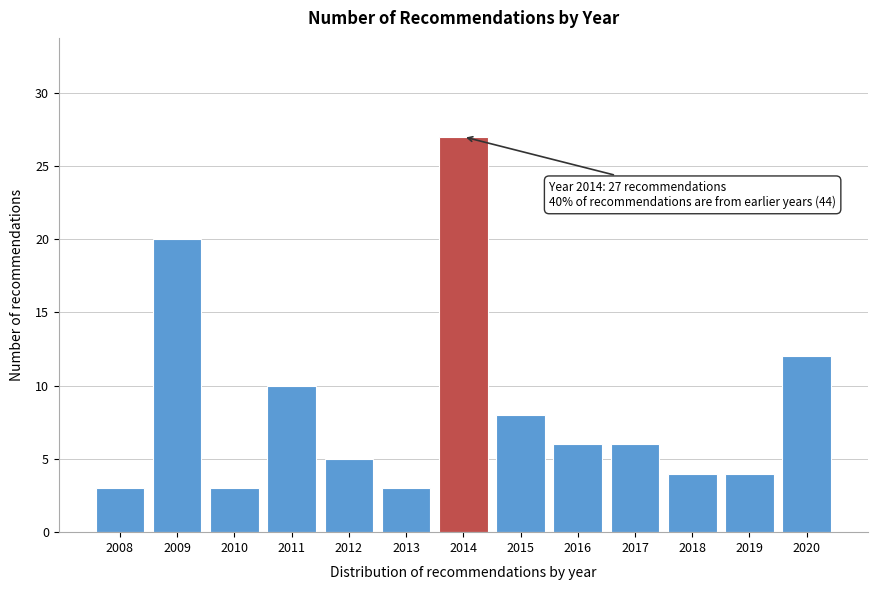

Reading left to right, extract all data points from this chart.

2008=3	2009=20	2010=3	2011=10	2012=5	2013=3	2014=27	2015=8	2016=6	2017=6	2018=4	2019=4	2020=12